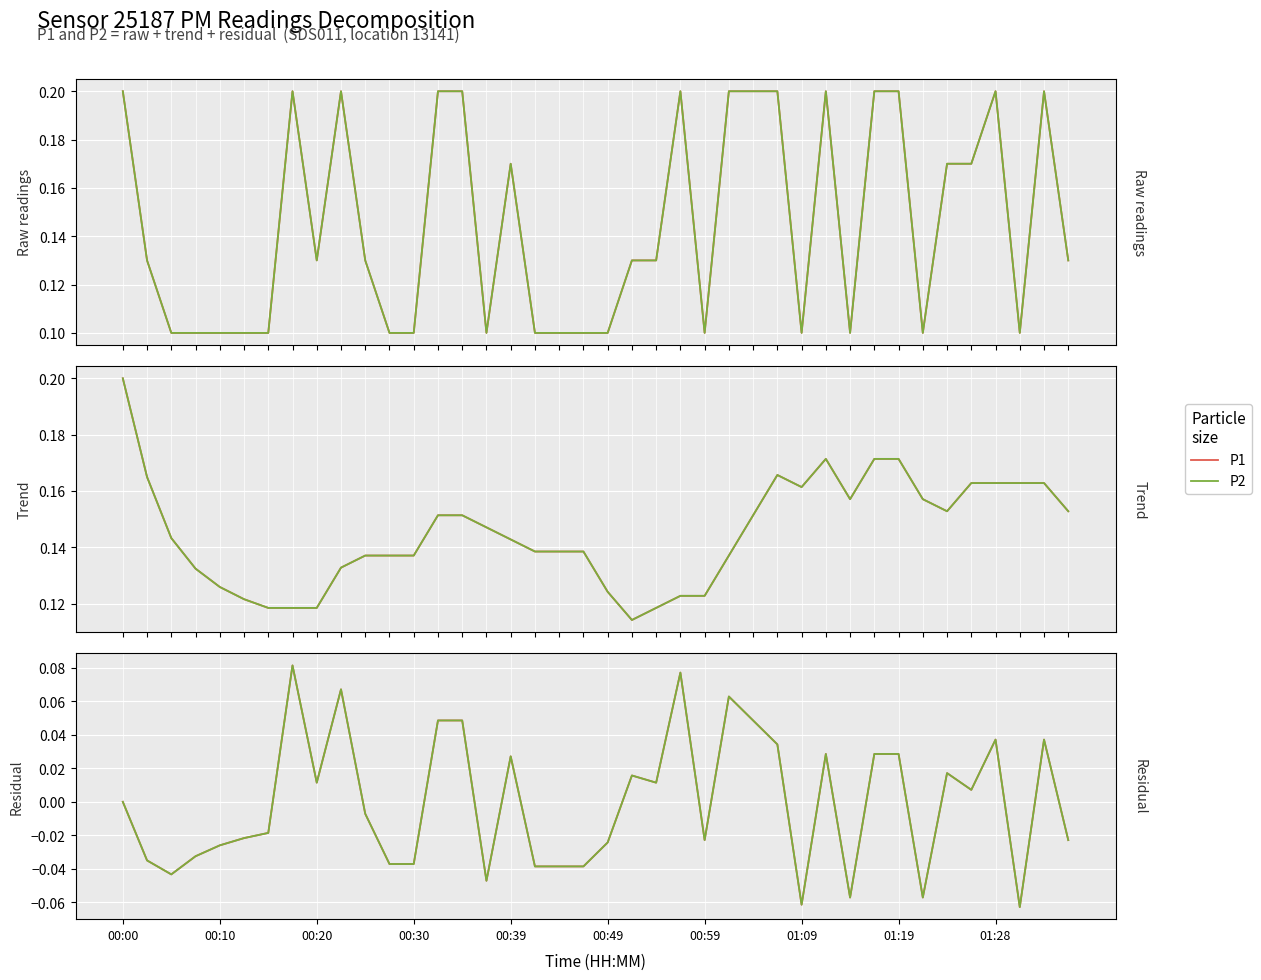

At 00:49, list the series in order from largest to smallest.

P1, P2